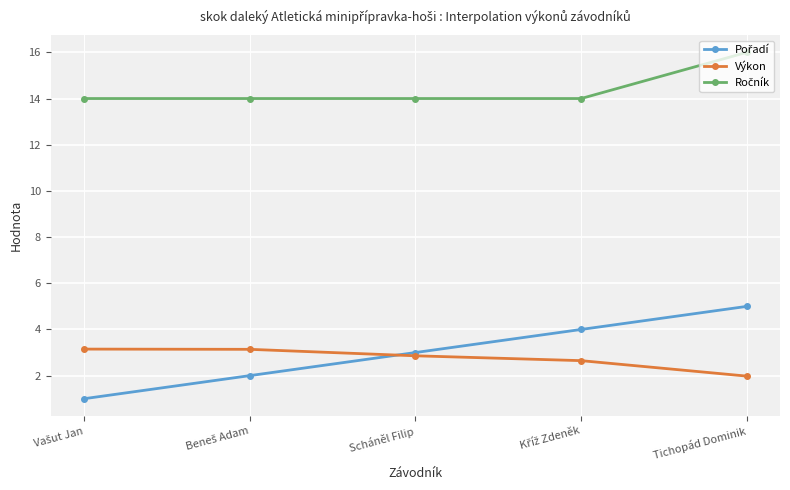

What is the spread (max minus min) of values at Scháněl Filip?

11.1